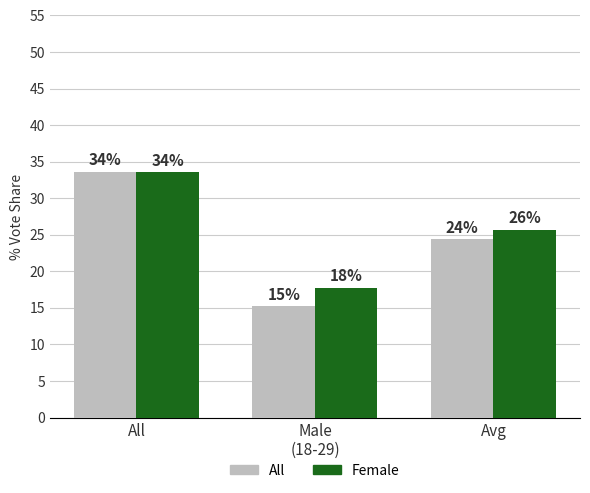

How many bars are there in total?

6